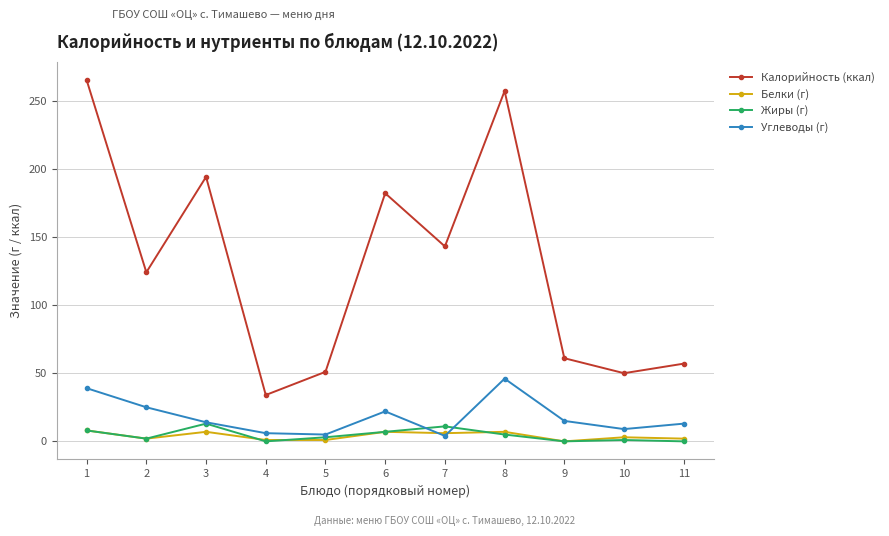

Where is the first local maximum for Белки (г)?

3